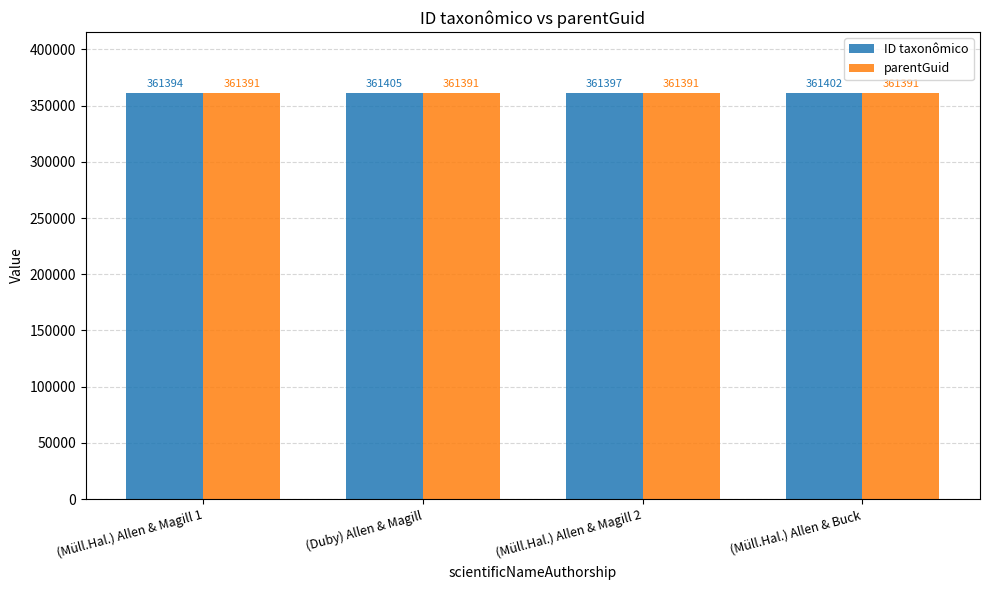

What is the label of the 1st bar from the right?

(Müll.Hal.) Allen & Buck